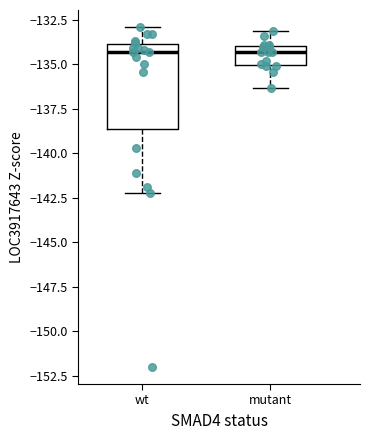

Reading left to right, transcribe this box plot: for each box, give where its median line is, the range the box spans, and where its two whiskers end, as read against the y-axis. The values are not printed on the chart, so give them approximately, as read against the axis.

wt: median -134.5, box -138.5 to -134.0, whiskers -142.0 to -133.0
mutant: median -134.5, box -135.0 to -134.0, whiskers -136.5 to -133.0